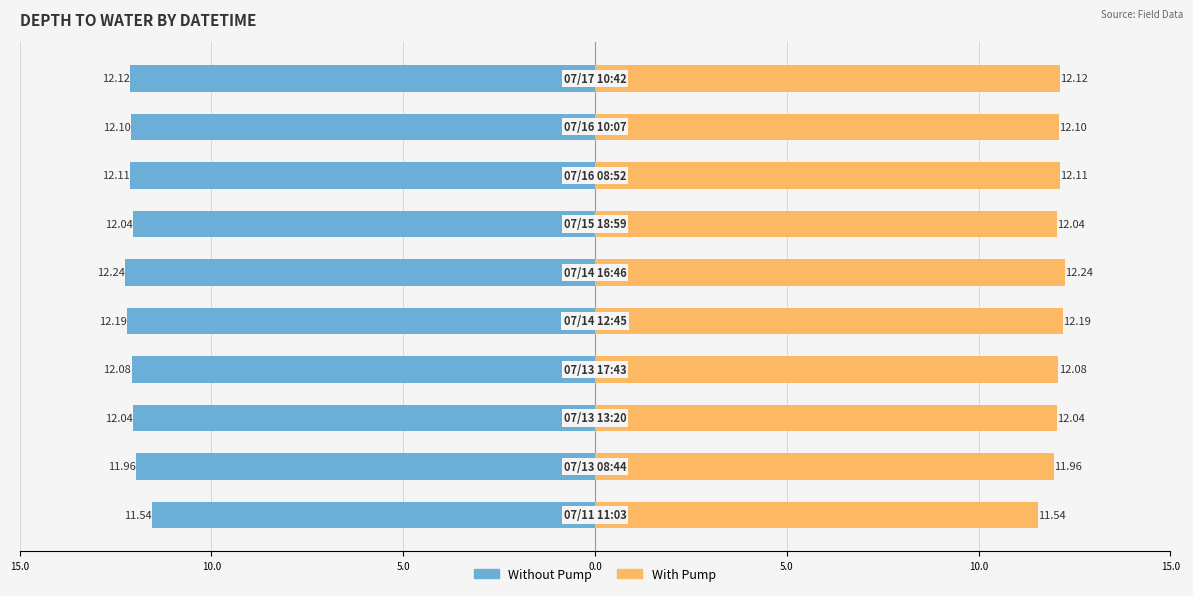

At how many categories does at least one series exceed 5?

10